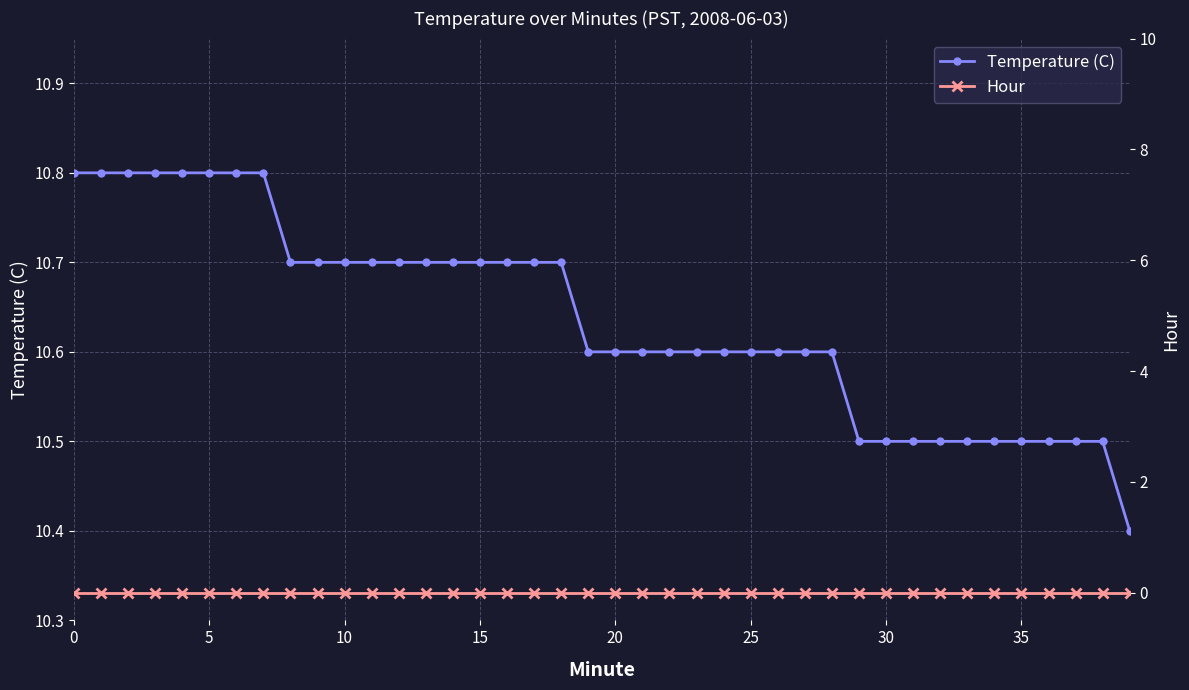

What is the label of the 3rd point from the right?

37